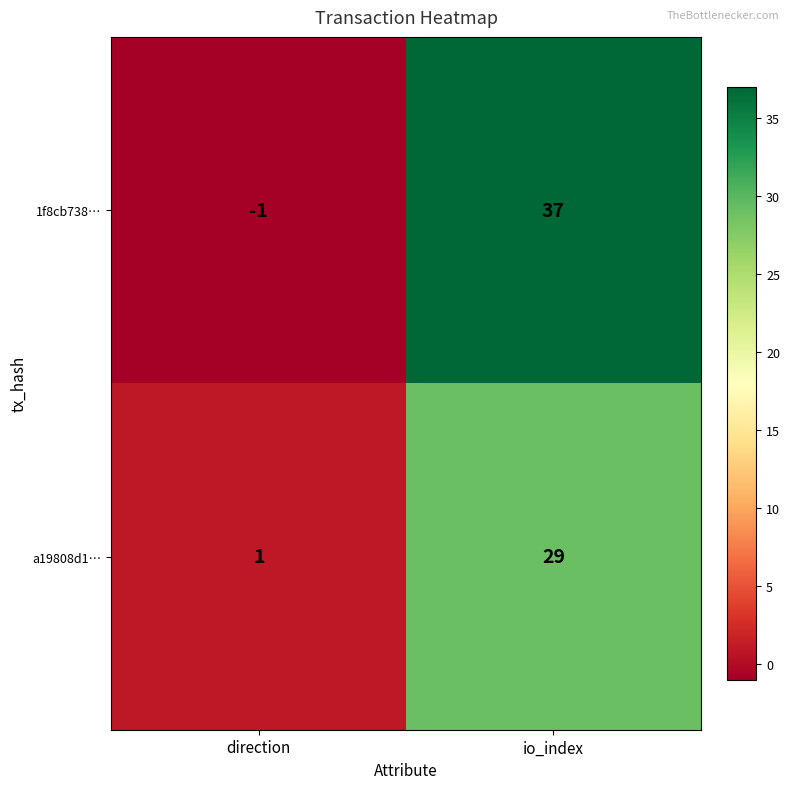

At which category is the sum across all series the highest?

io_index